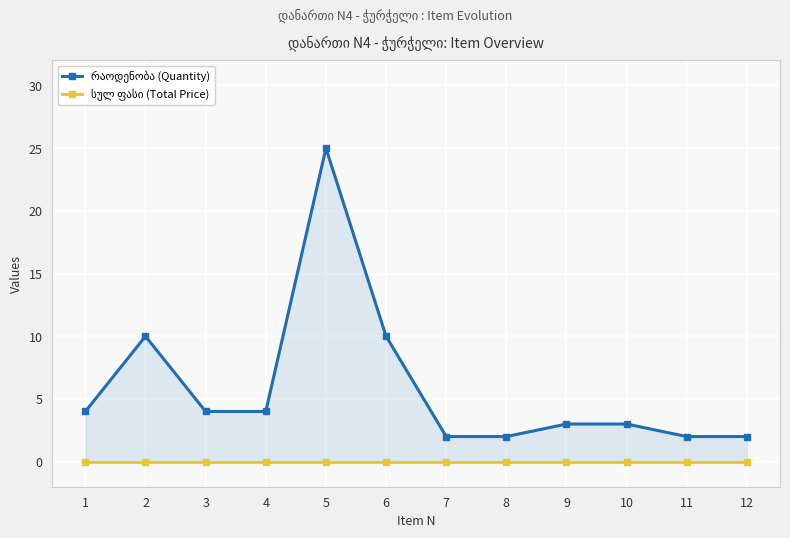

Is it true that სულ ფასი (Total Price) equals 0 at 2?

True